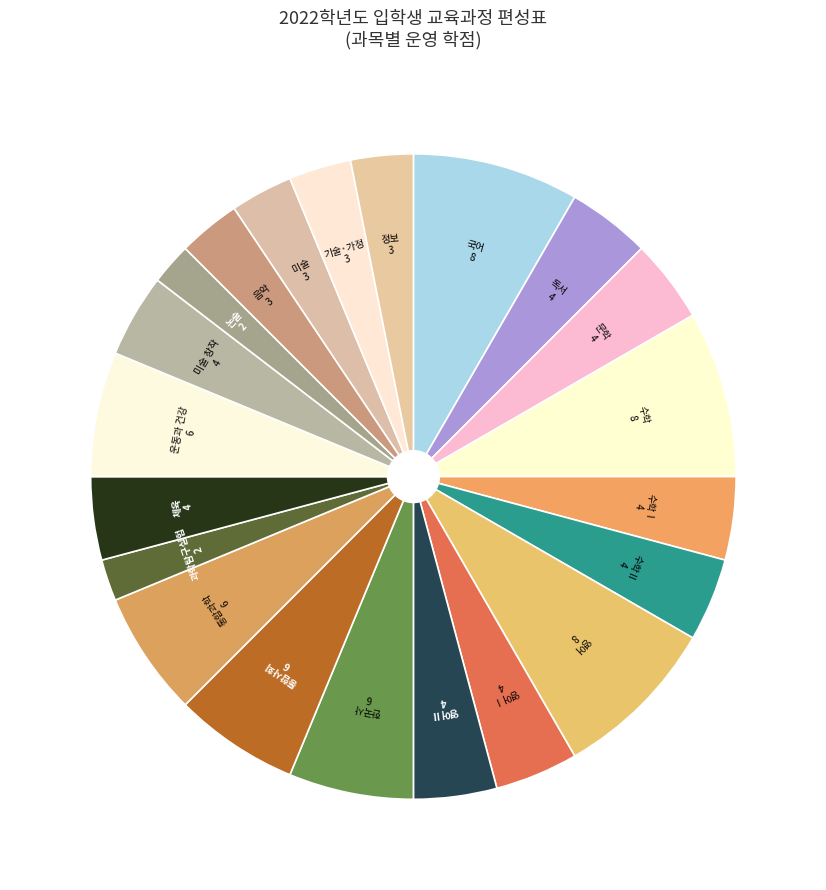

Count the number of slices in the pie.

21